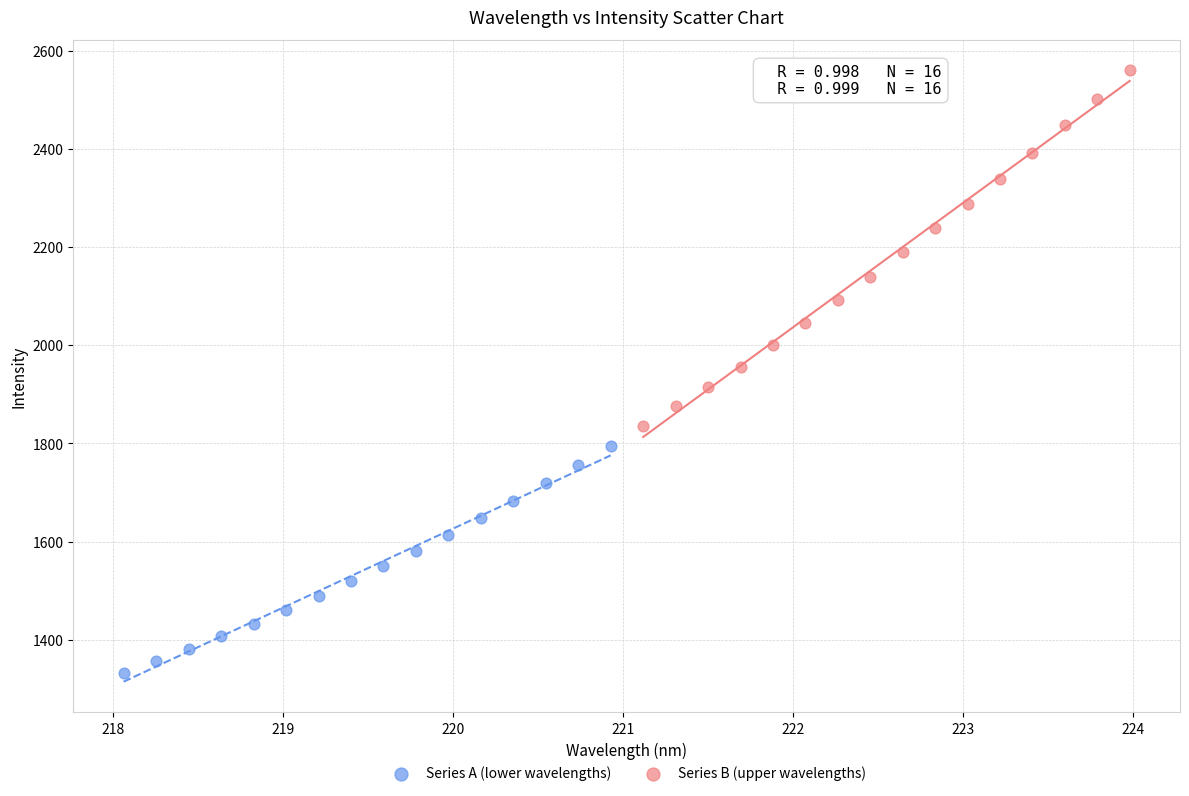

Which series reaches the maximum Y coordinate?

Series B (upper wavelengths)